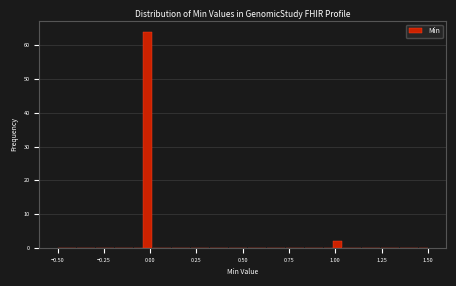

Around what value on the x-axis is the tallest bar? Give the approximate position of its centre, as read against the axis.

0.00